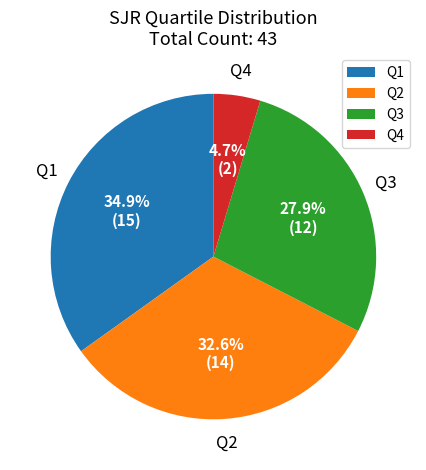

Rank the categories by value from lowest to highest.

Q4, Q3, Q2, Q1